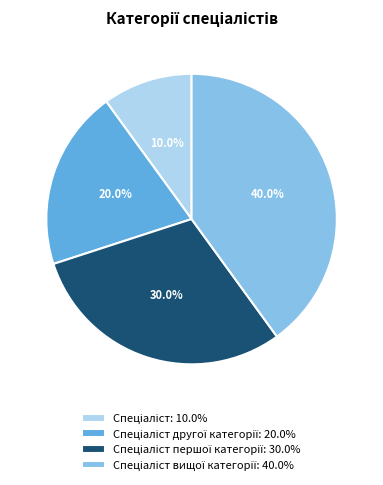

Is there any slice that represents more than half of the pie?

No